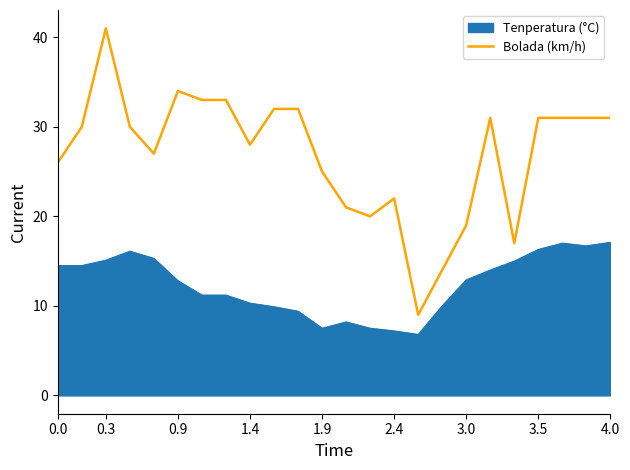

Which series has the largest range (max minus min)?

Bolada (km/h)